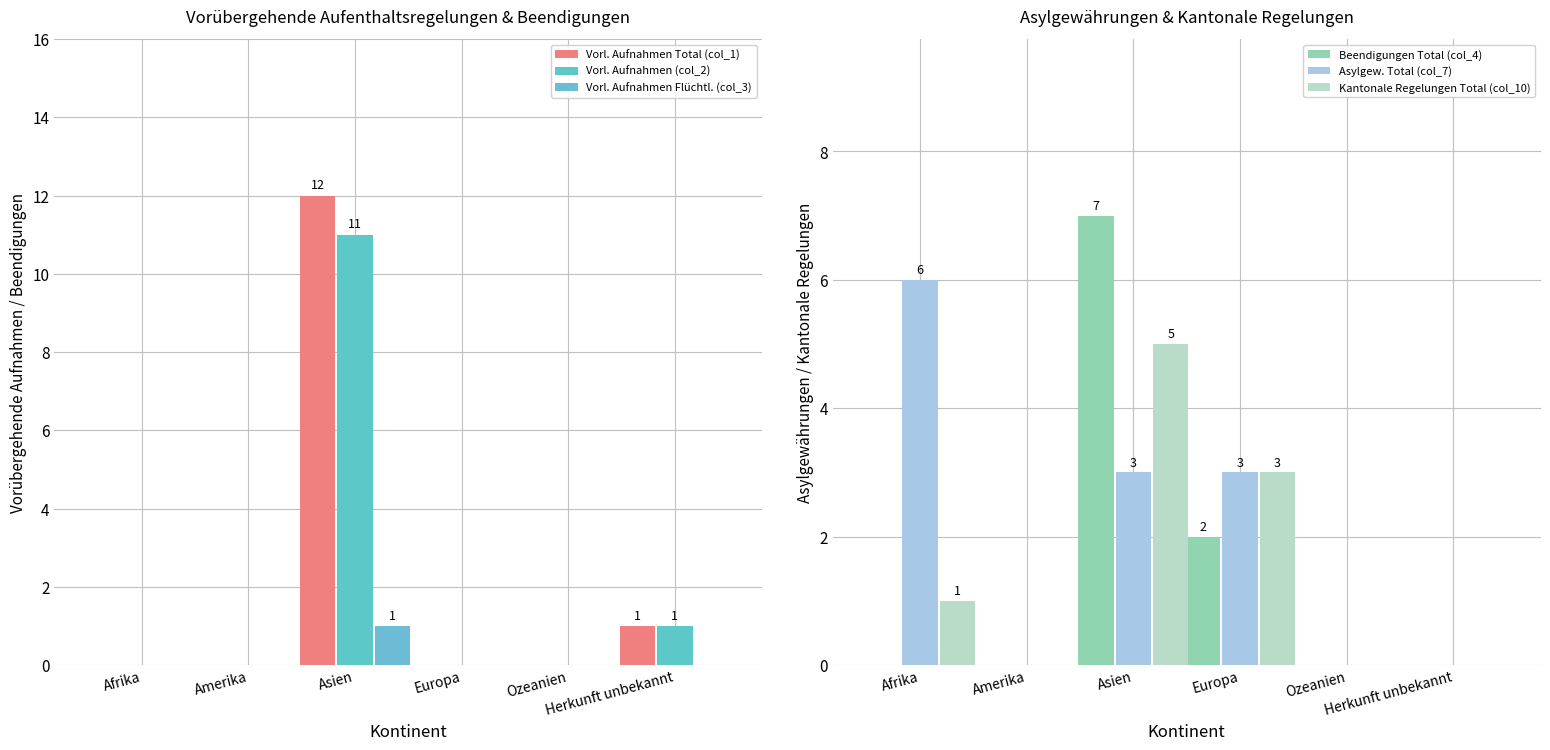

The value of Kantonale Regelungen Total (col_10) at Herkunft unbekannt is -2. True or false?

False